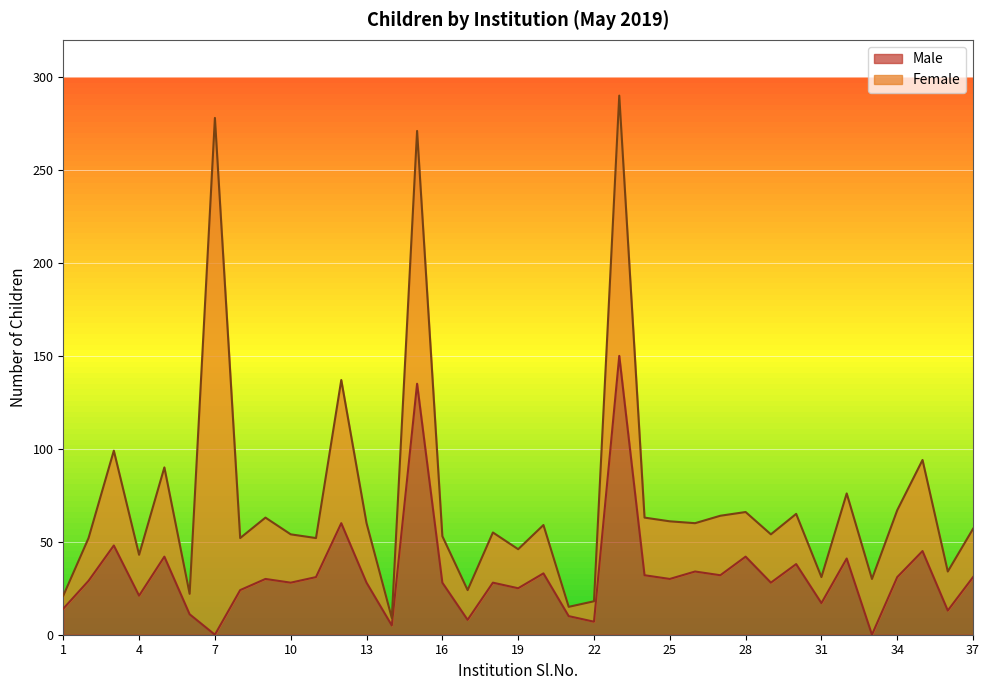

What is the maximum value shown in the chart?

150